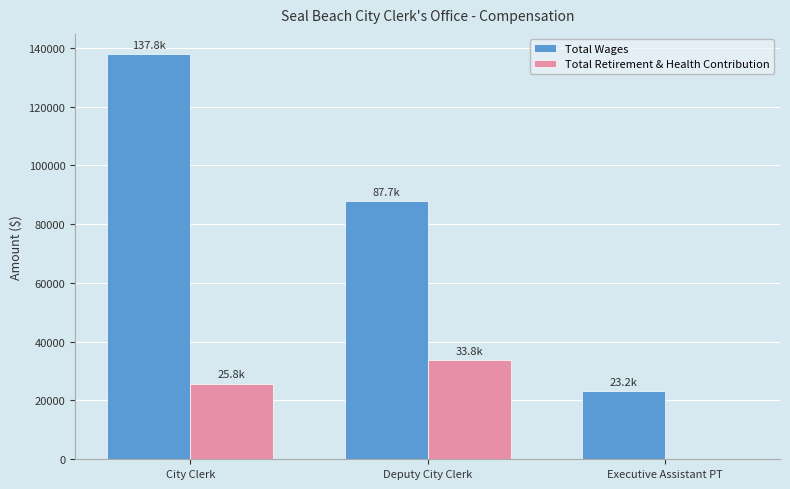

What is the maximum value for Total Retirement & Health Contribution?

33816